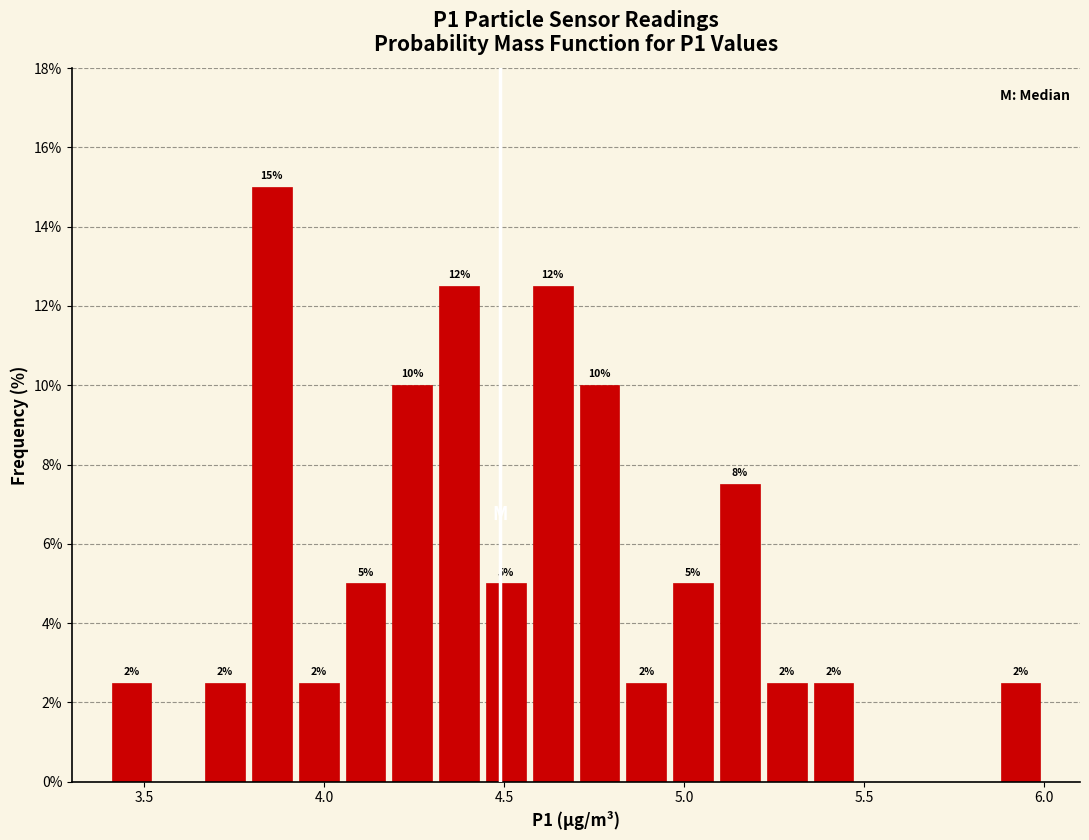

Around what value on the x-axis is the tallest bar? Give the approximate position of its centre, as read against the axis.

3.85